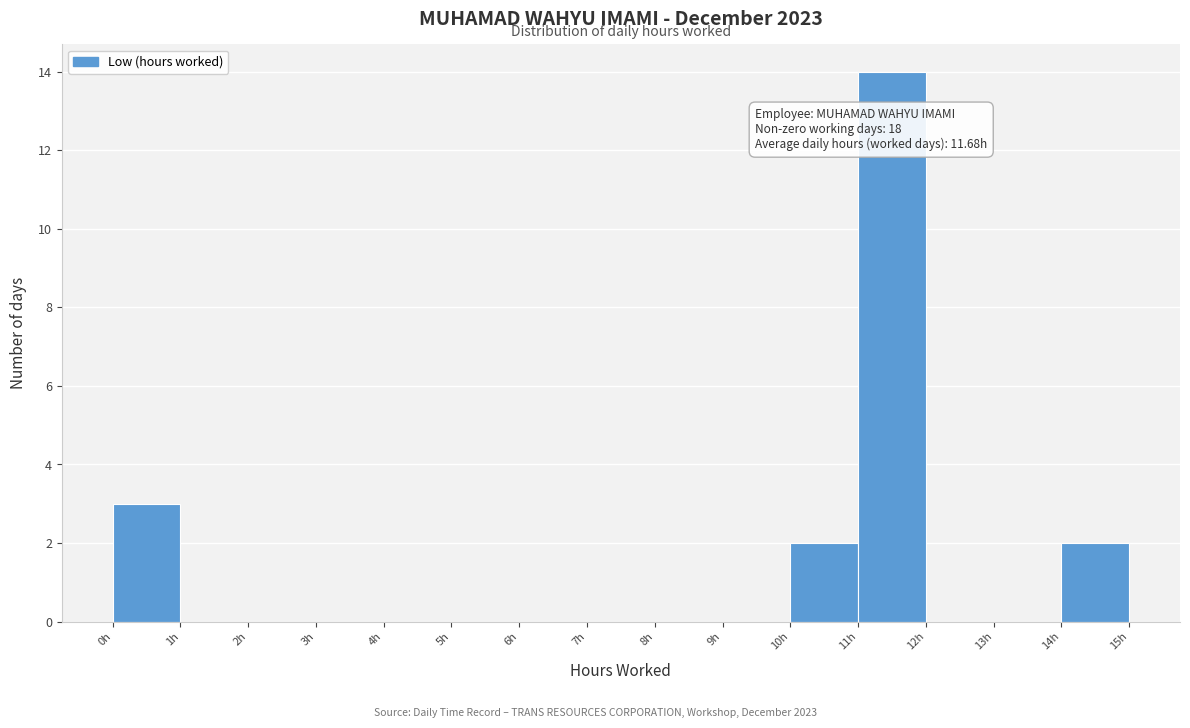

Over which range of the x-axis is the bar tallest?

11 to 12